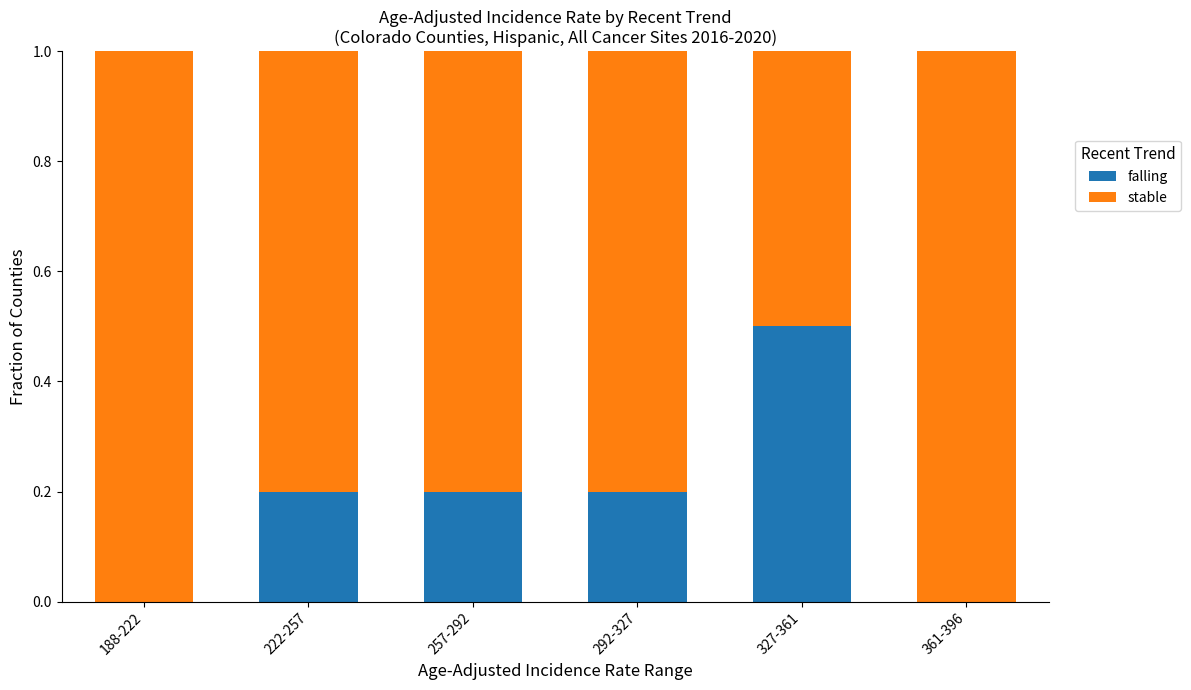

True or false: falling has a value of 0.0 at 188-222.

True